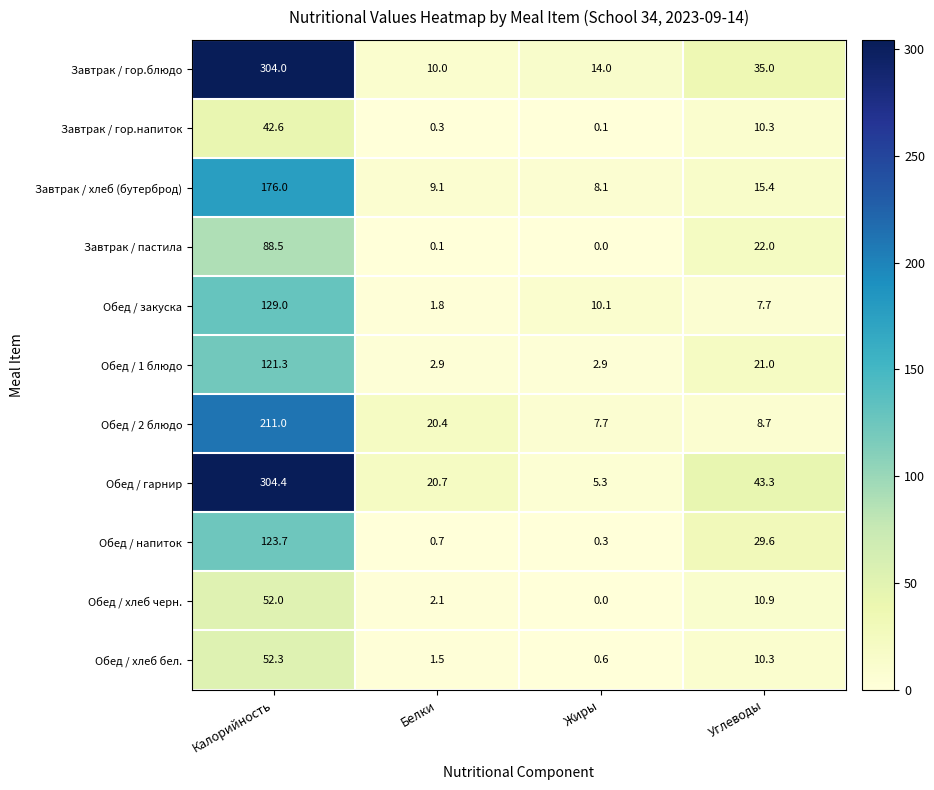

At which label is Обед / закуска closest to 65?

Жиры